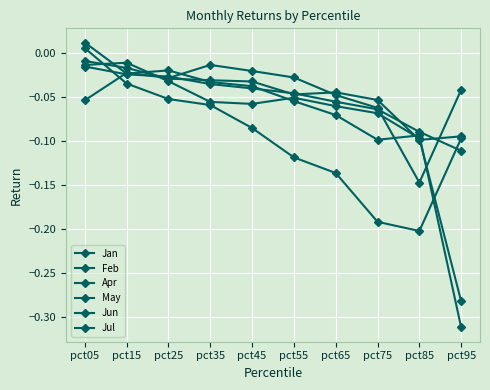

How many lines are shown in the chart?

6